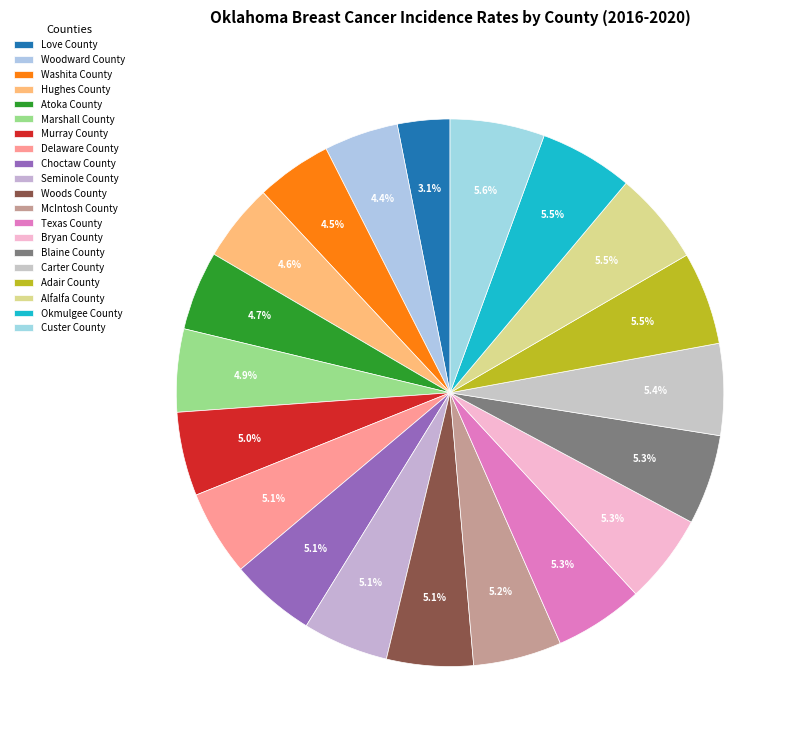

How many segments does this pie chart have?

20